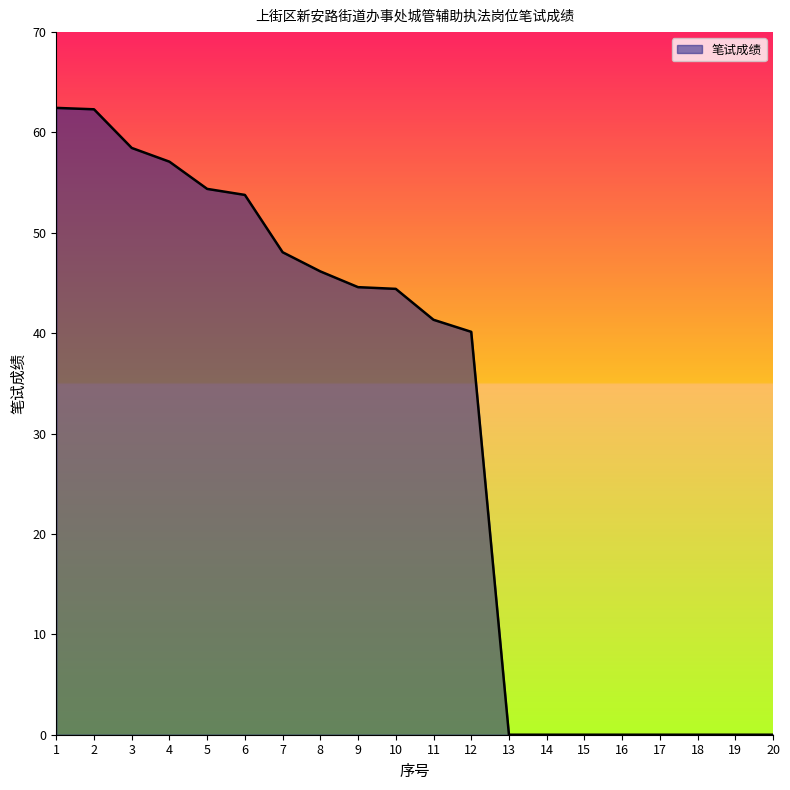

Does the chart have visible grid lines?

No